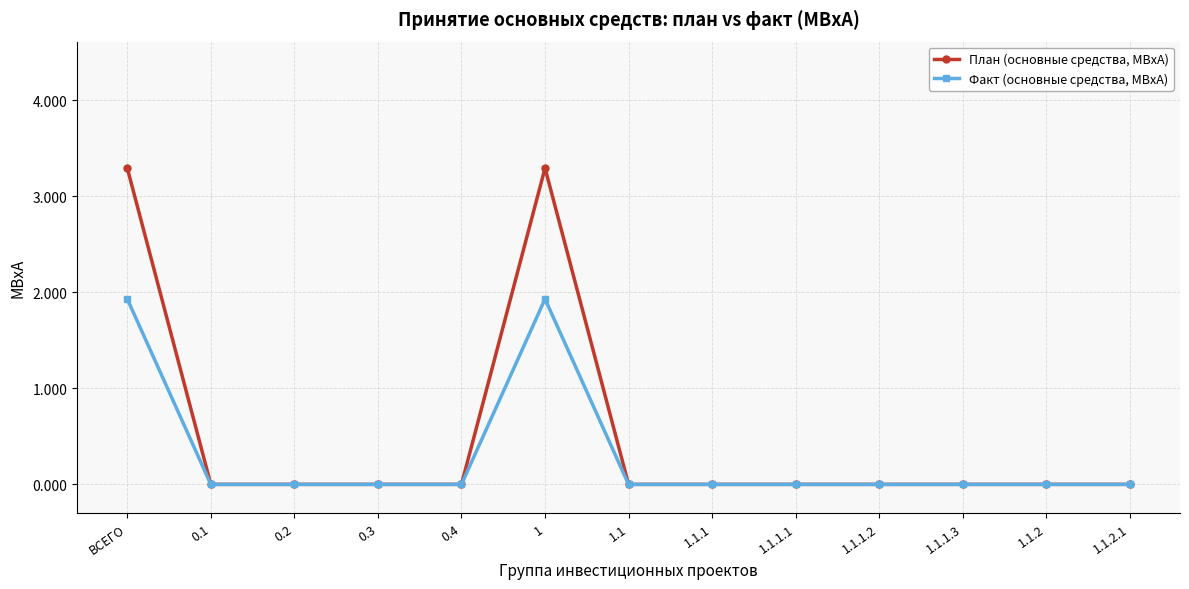

What is the label of the 13th point from the right?

ВСЕГО